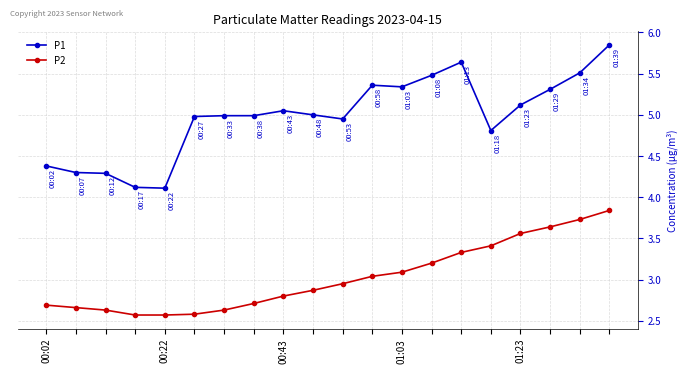

What is the minimum value shown in the chart?

2.6